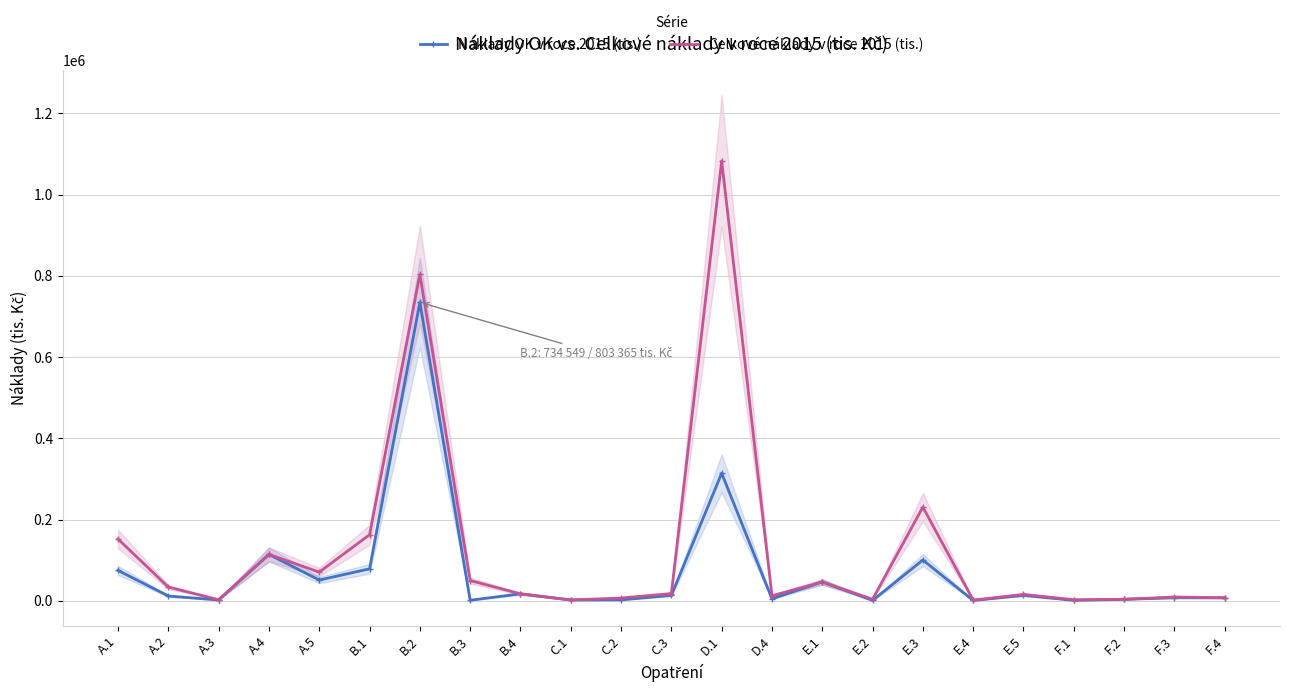

Is it true that Náklady OK v roce 2015 (tis.) equals 71541 at E.1?

False